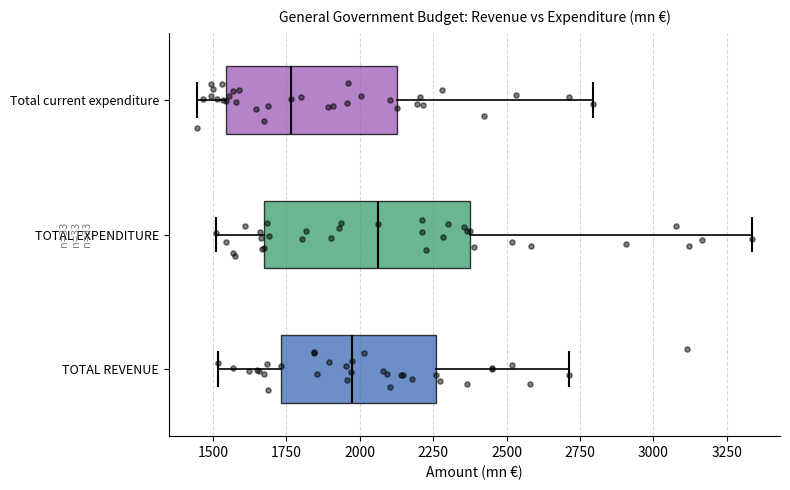

Reading bottom to top, transcribe this box plot: for each box, give where its median line is, the range the box spans, and where its two whiskers end, as read against the x-axis. The values are not printed on the chart, so give them approximately, as read against the axis.

TOTAL REVENUE: median 1950, box 1750 to 2250, whiskers 1500 to 2700
TOTAL EXPENDITURE: median 2050, box 1650 to 2400, whiskers 1500 to 3350
Total current expenditure: median 1750, box 1550 to 2150, whiskers 1450 to 2800